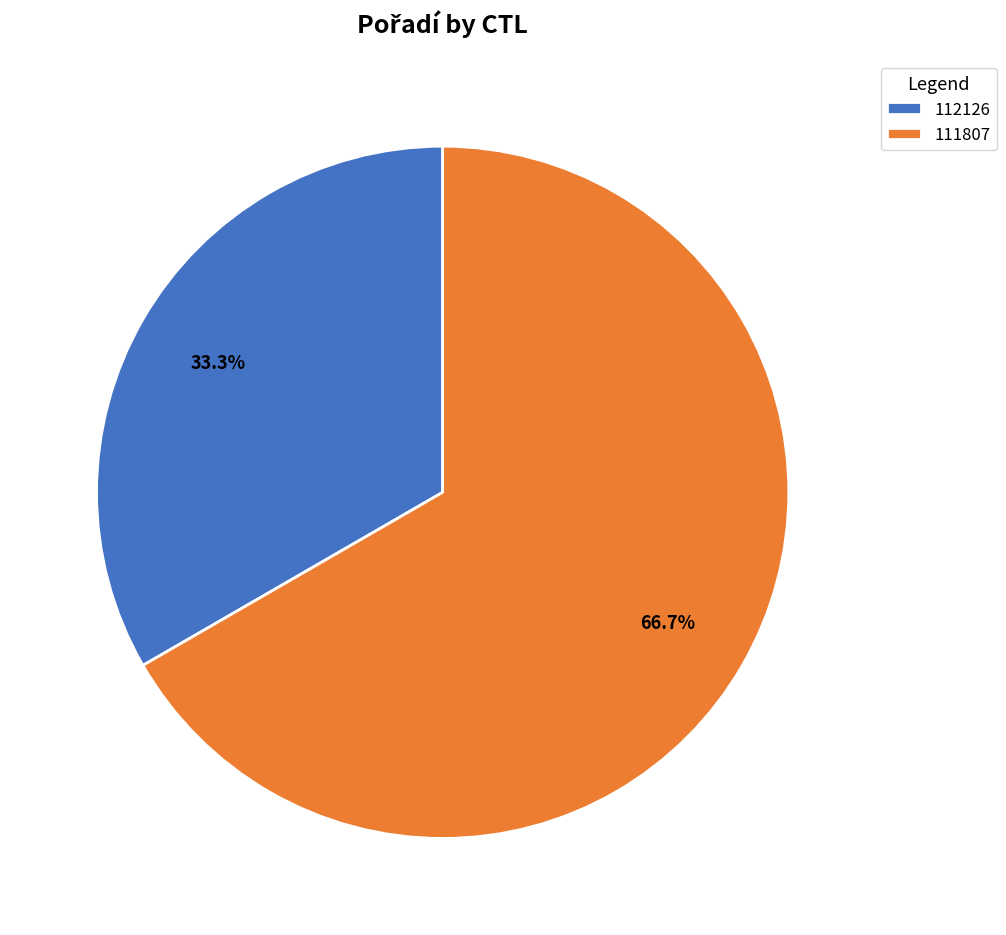

Which category has the smallest portion of the pie?

112126